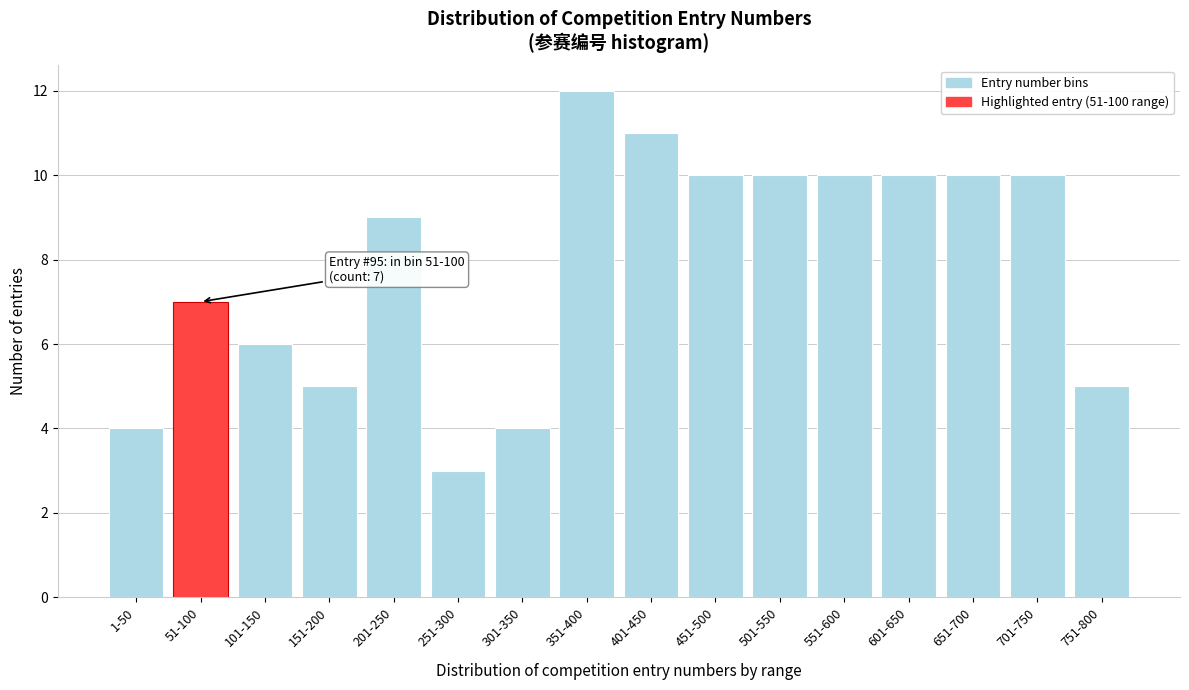

Reading right to left, extract all data points from this chart.

751-800=5	701-750=10	651-700=10	601-650=10	551-600=10	501-550=10	451-500=10	401-450=11	351-400=12	301-350=4	251-300=3	201-250=9	151-200=5	101-150=6	51-100=7	1-50=4